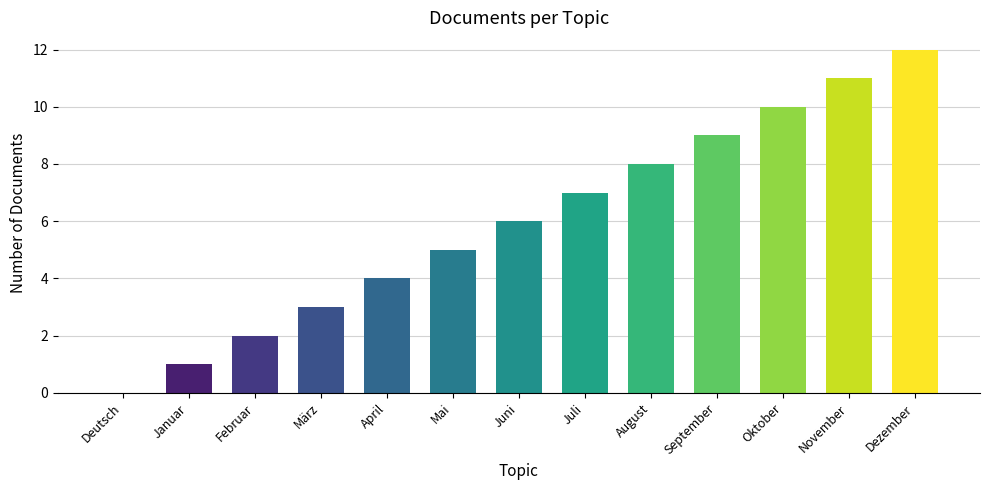

What is the greatest value displayed?

12